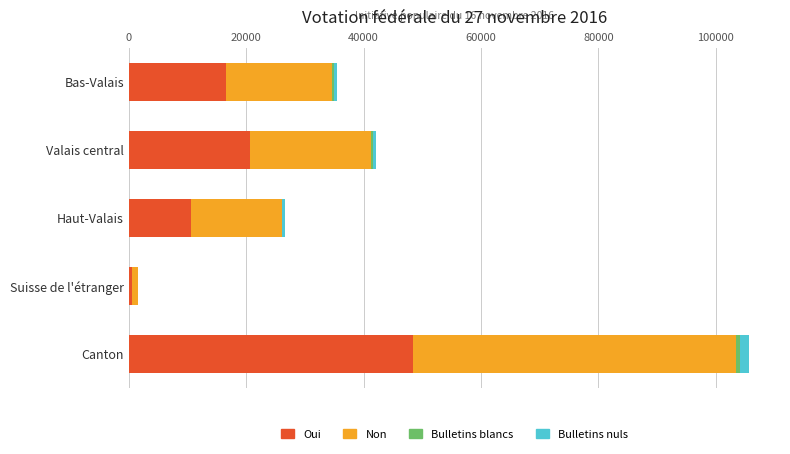

Is it true that Oui equals 76881 at Canton?

False